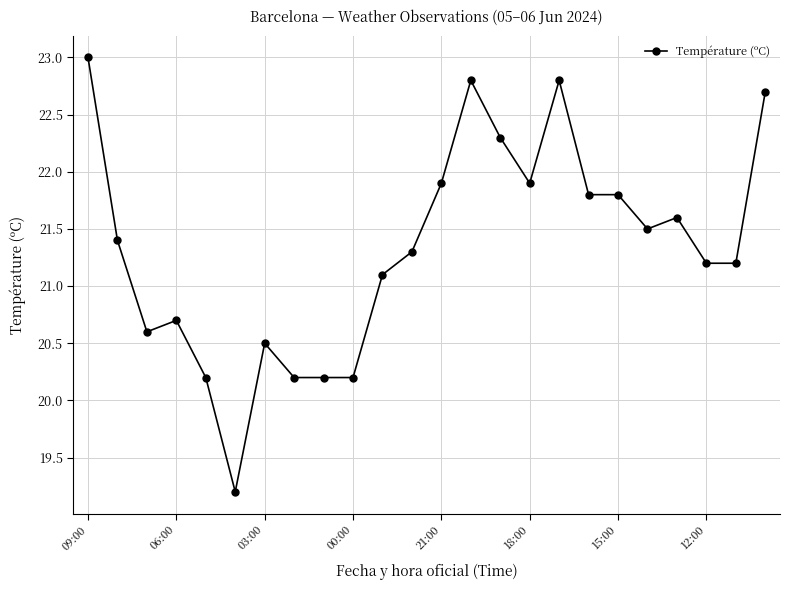

What is the difference between the maximum and second lowest values?

2.8